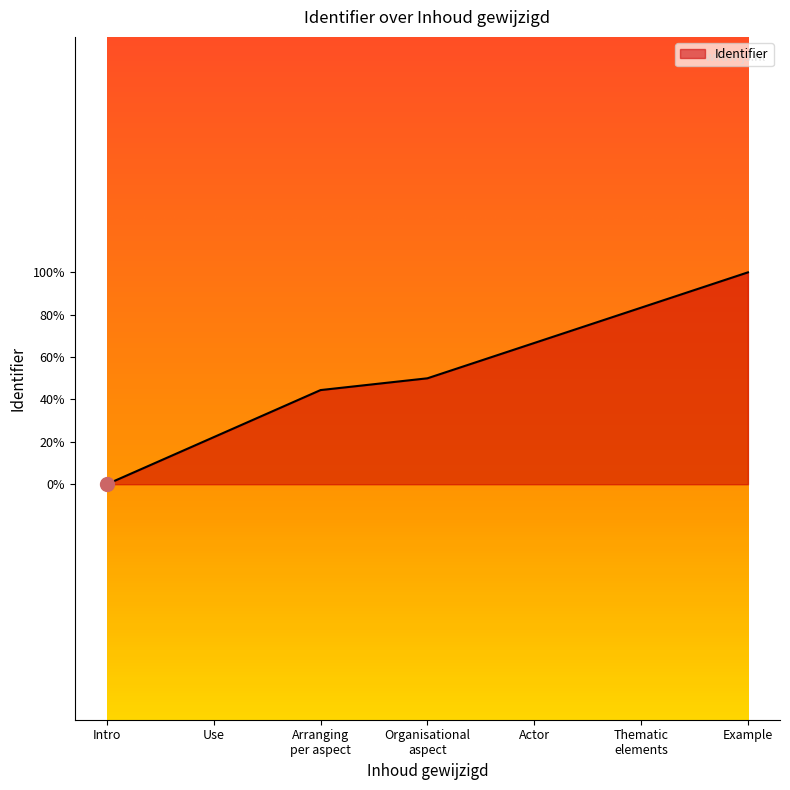

Does the chart display data point markers on the line(s)?

No